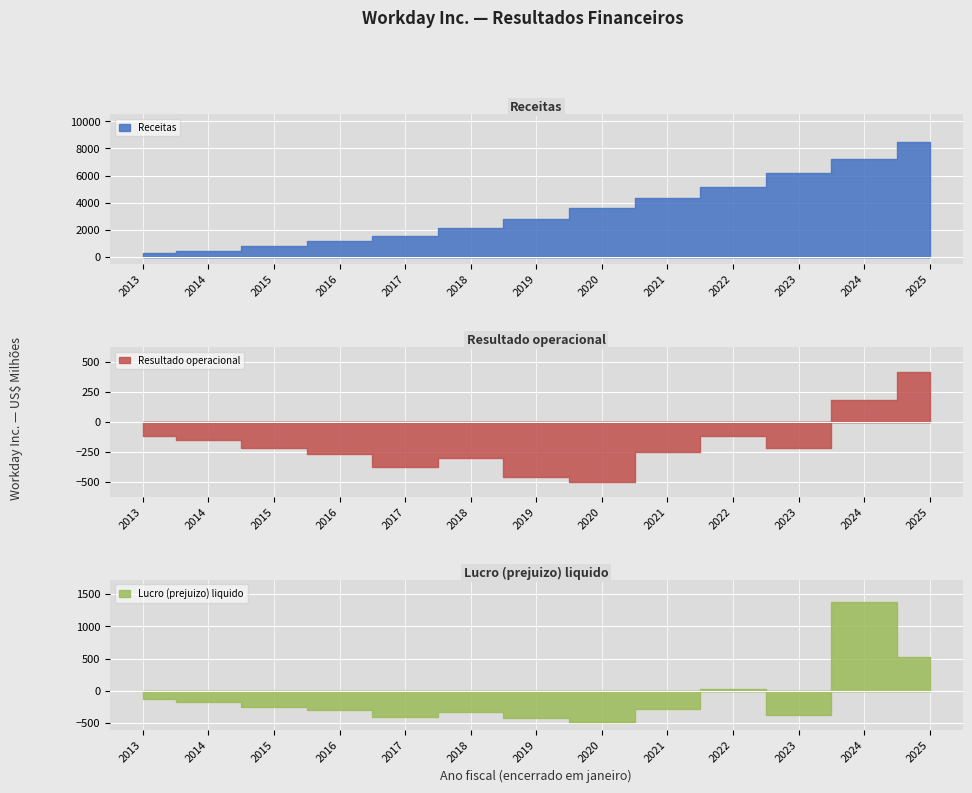

Reading left to right, extract all data points from this chart.

Receitas: 2013=274	2014=469	2015=788	2016=1162	2017=1569	2018=2143	2019=2822	2020=3627	2021=4318	2022=5139	2023=6216	2024=7259	2025=8446
Resultado operacional: 2013=-118	2014=-153	2015=-216	2016=-265	2017=-377	2018=-303	2019=-463	2020=-502	2021=-249	2022=-116	2023=-222	2024=183	2025=415
Lucro (prejuizo) liquido: 2013=-119	2014=-173	2015=-248	2016=-290	2017=-408	2018=-321	2019=-418	2020=-481	2021=-282	2022=29	2023=-367	2024=1381	2025=526